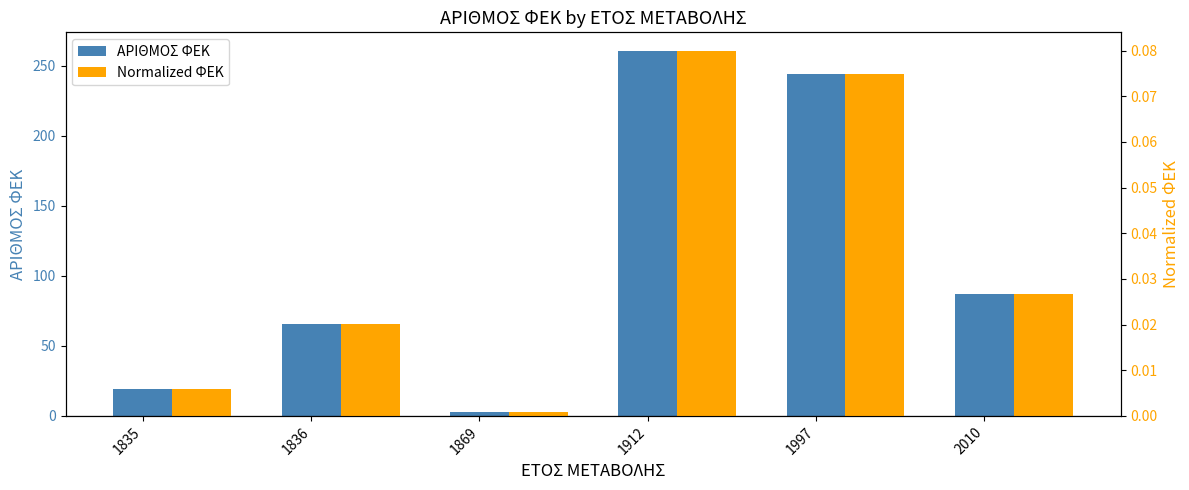

At which category is the sum across all series the highest?

1912